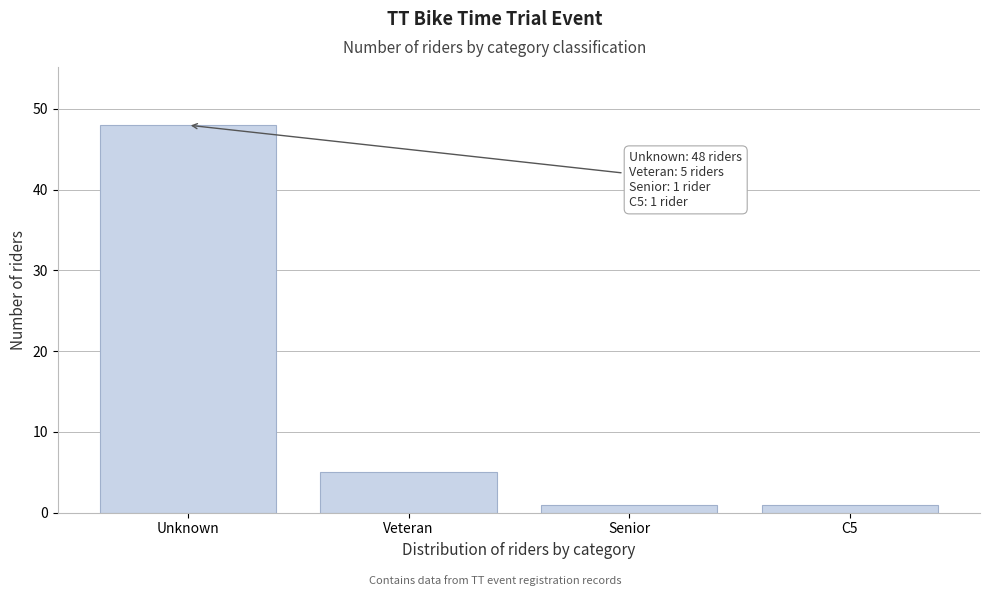

Reading left to right, list all the values displayed in this chart.

48	5	1	1